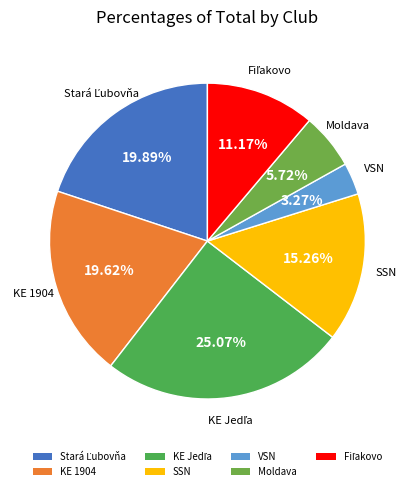

Which slice is the smallest?

VSN